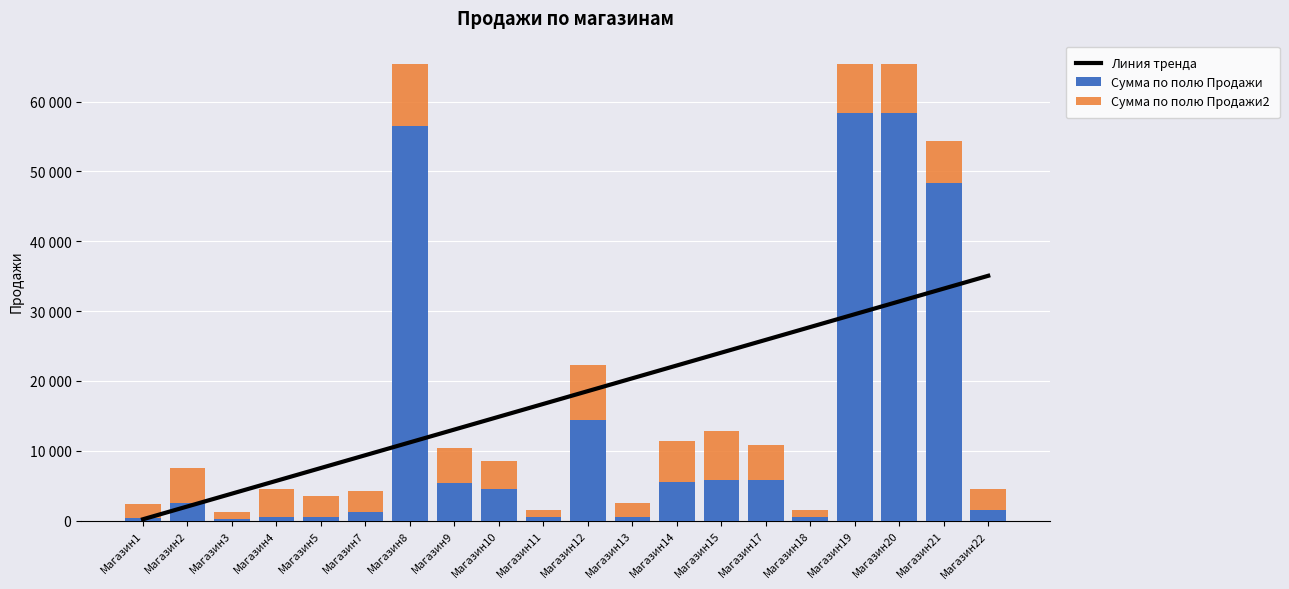

What is the value of the Сумма по полю Продажи bar at the 16th from the left?

543.0